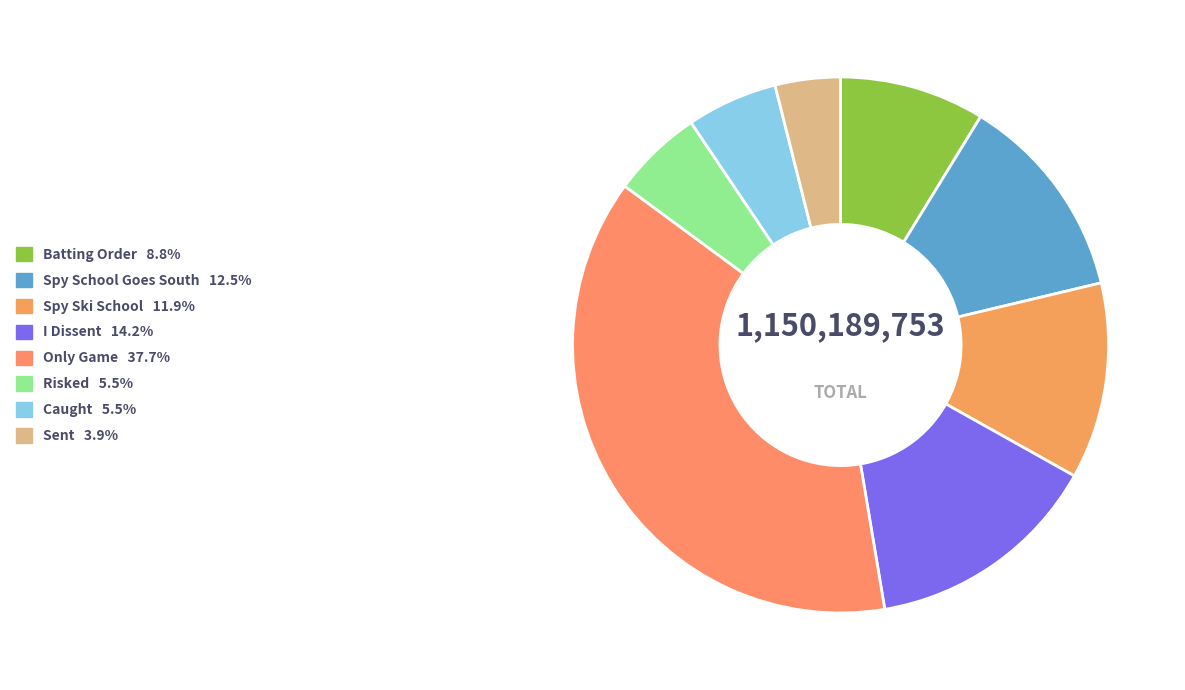

What percentage is NOT represented by I Dissent?

85.8%